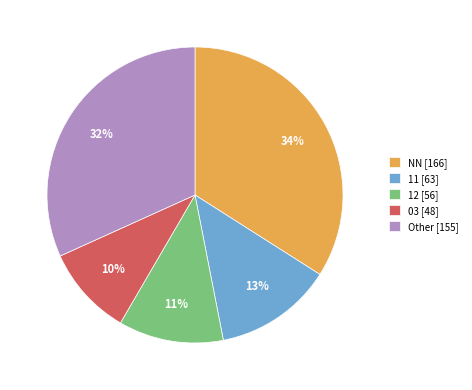

To the nearest percent, what is the difference between the largest and smallest slice percentages?

24%